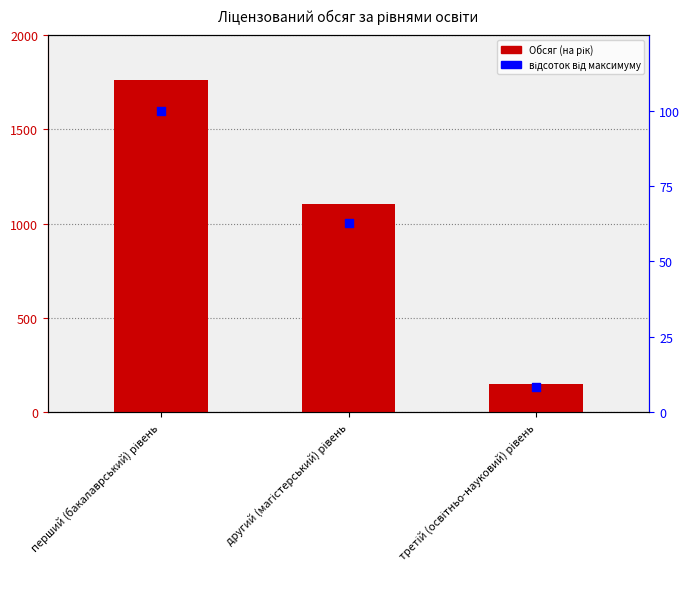

What is the total value across all series at другий (магістерський) рівень?

1168.8